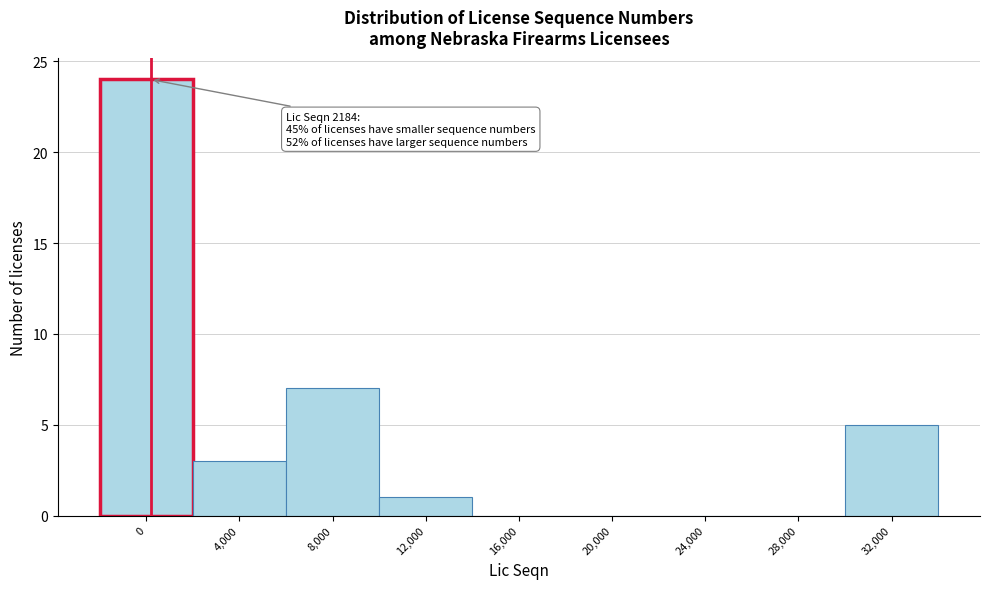

Reading left to right, extract all data points from this chart.

0=24	4,000=3	8,000=7	12,000=1	16,000=0	20,000=0	24,000=0	28,000=0	32,000=5